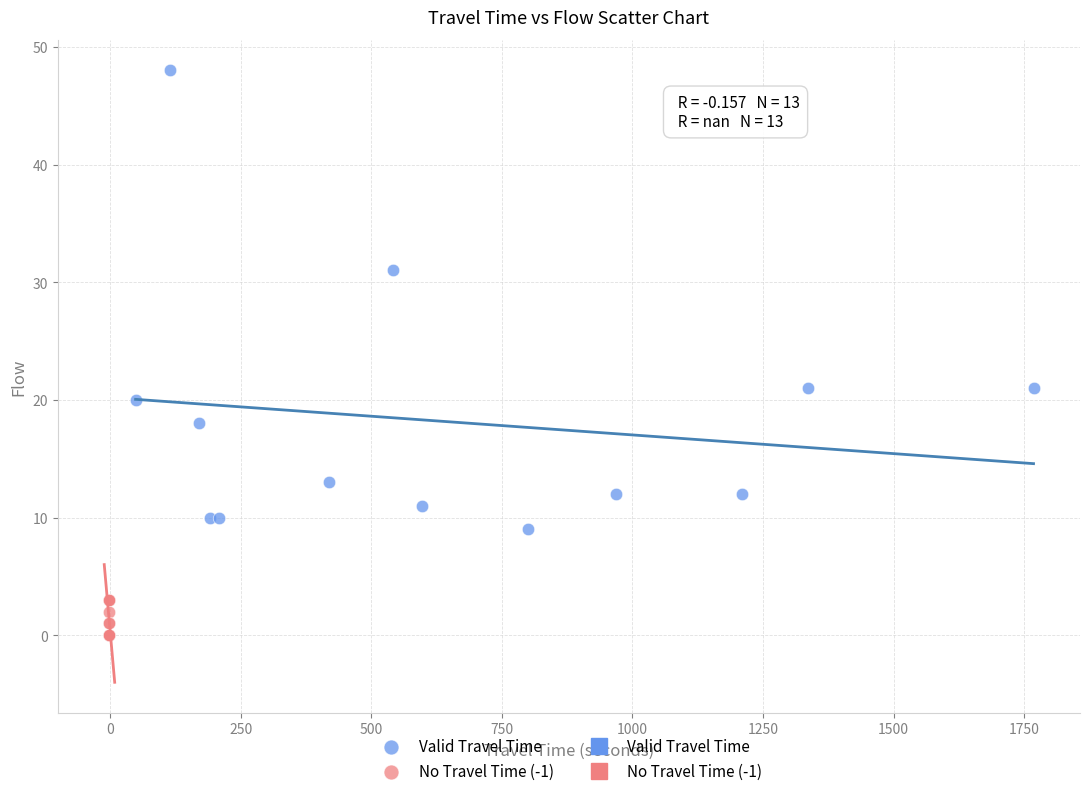

Which series contains the highest Y value?

Valid Travel Time